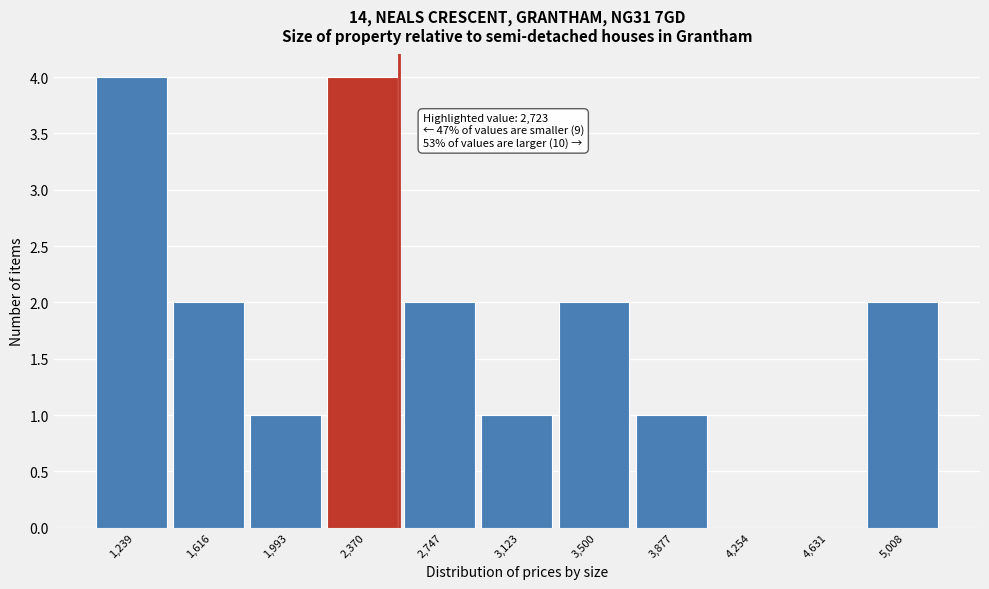

Reading left to right, what are all the values shown in this chart?

1,239=4	1,616=2	1,993=1	2,370=4	2,747=2	3,123=1	3,500=2	3,877=1	4,254=0	4,631=0	5,008=2